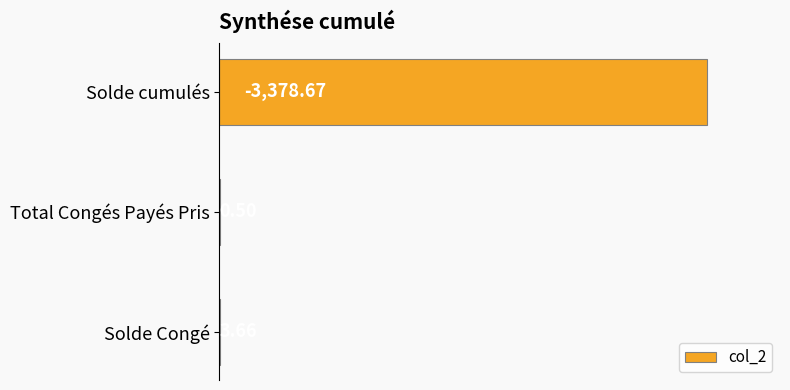

Where is the data nearest to the value 1689?

Solde Congé